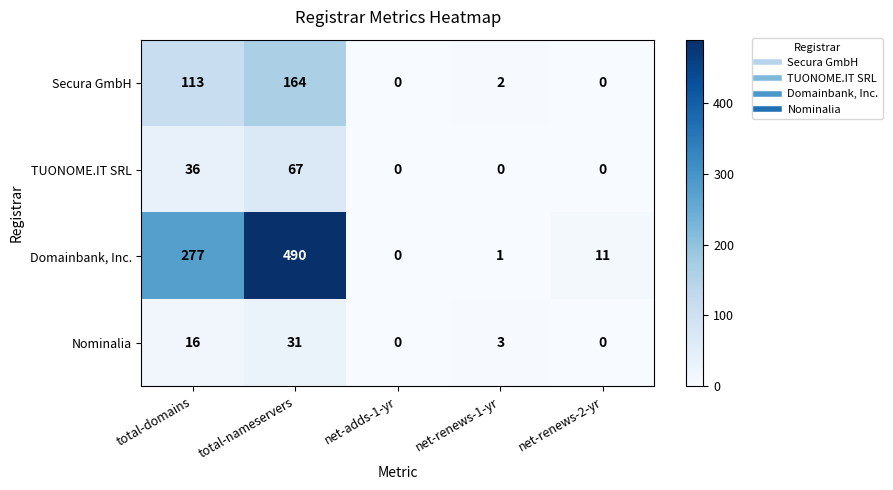

Reading left to right, extract all data points from this chart.

Secura GmbH: total-domains=113	total-nameservers=164	net-adds-1-yr=0	net-renews-1-yr=2	net-renews-2-yr=0
TUONOME.IT SRL: total-domains=36	total-nameservers=67	net-adds-1-yr=0	net-renews-1-yr=0	net-renews-2-yr=0
Domainbank, Inc.: total-domains=277	total-nameservers=490	net-adds-1-yr=0	net-renews-1-yr=1	net-renews-2-yr=11
Nominalia: total-domains=16	total-nameservers=31	net-adds-1-yr=0	net-renews-1-yr=3	net-renews-2-yr=0